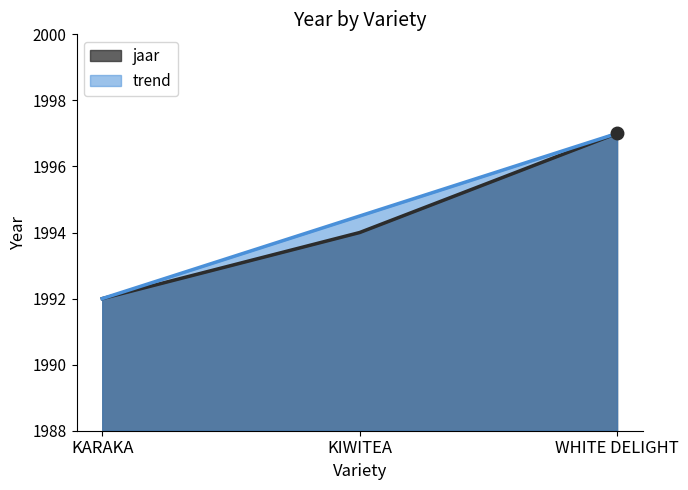

What is the smallest value displayed?

1992.0